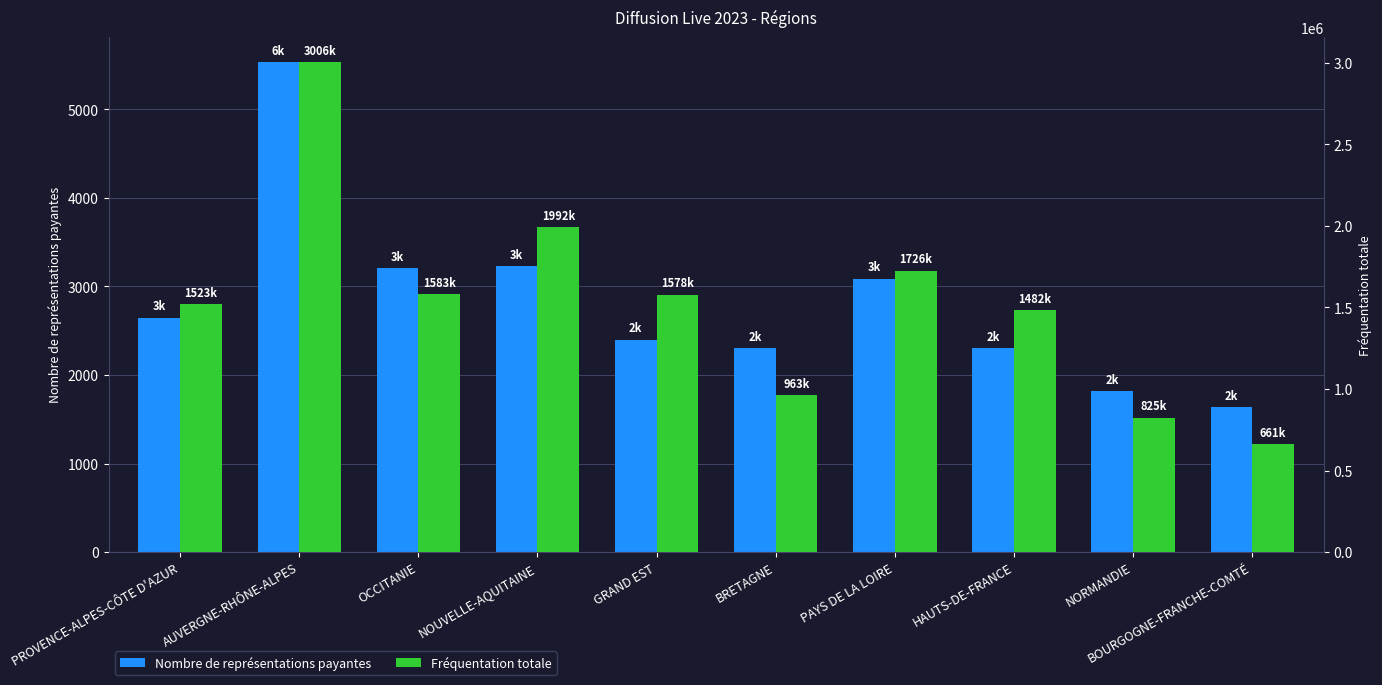

What are all the series names shown in the legend?

Nombre de représentations payantes, Fréquentation totale